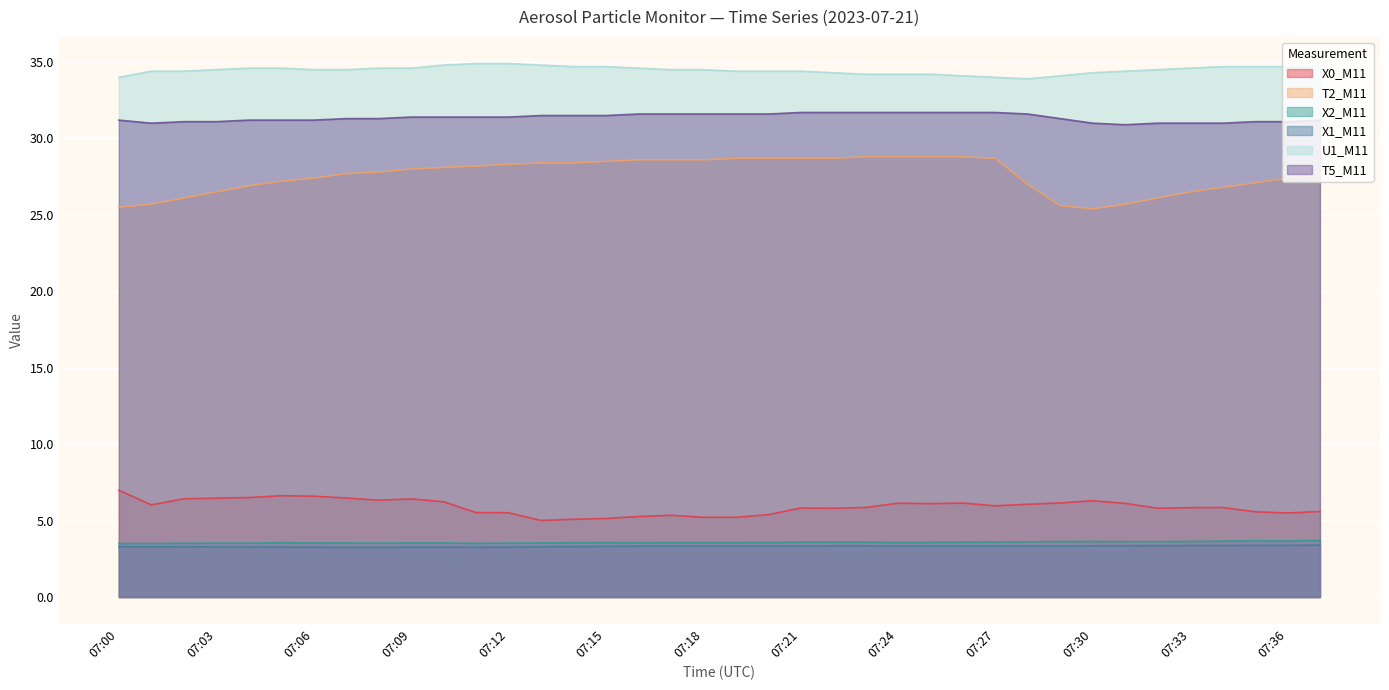

What is the value of the X2_M11 point at the 32nd from the left?

3.6